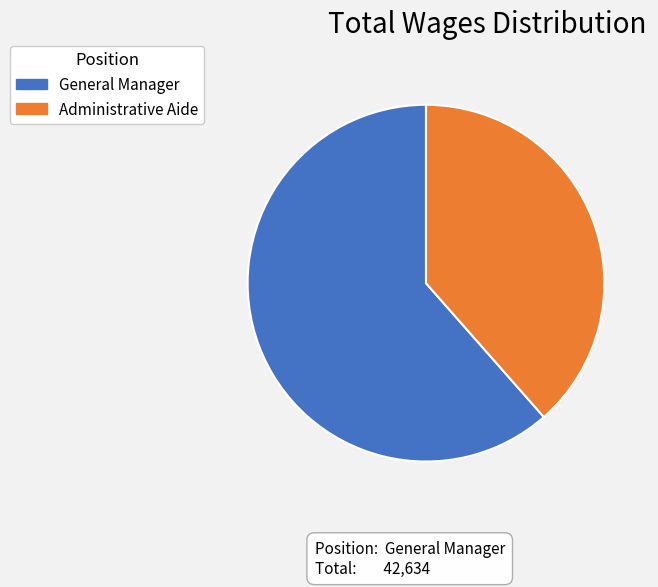

Count the number of slices in the pie.

2